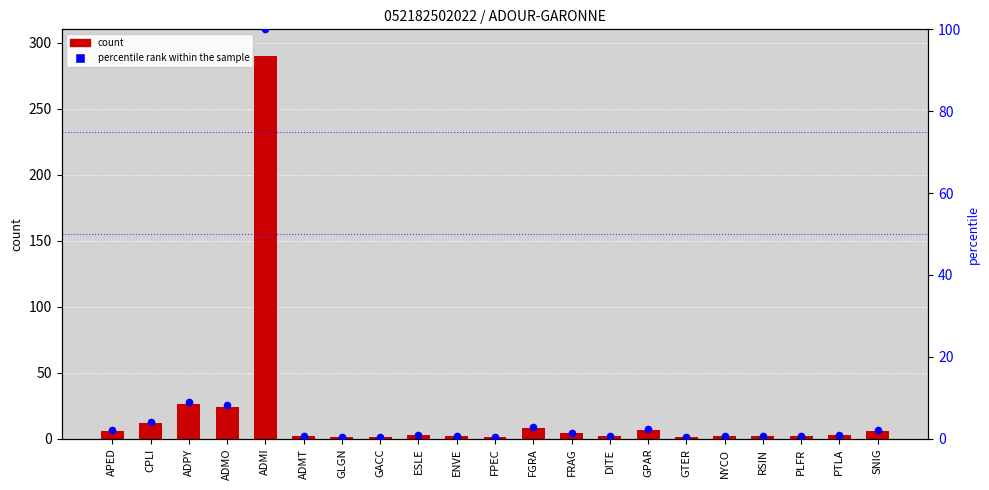

Is the value of percentile rank within the sample at CPLI greater than the value of col_2 at GPAR?

No